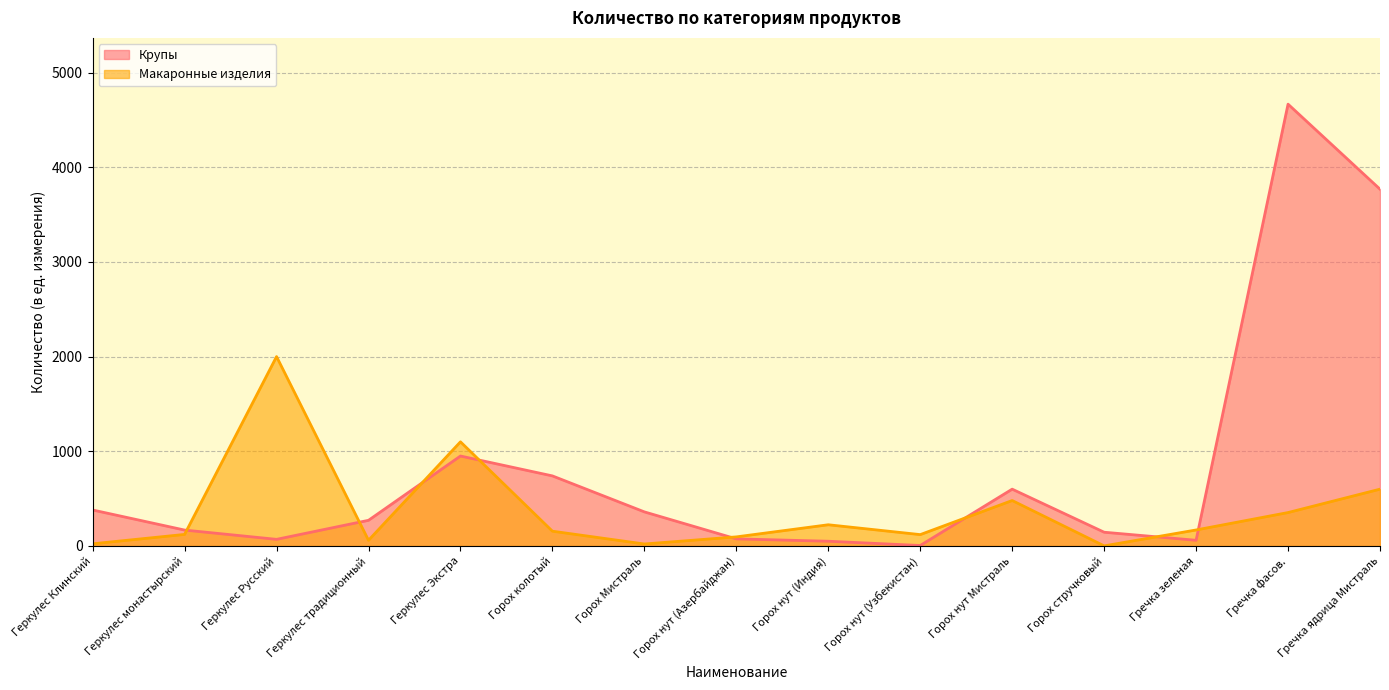

Which category has the lowest value across all series?

Горох стручковый